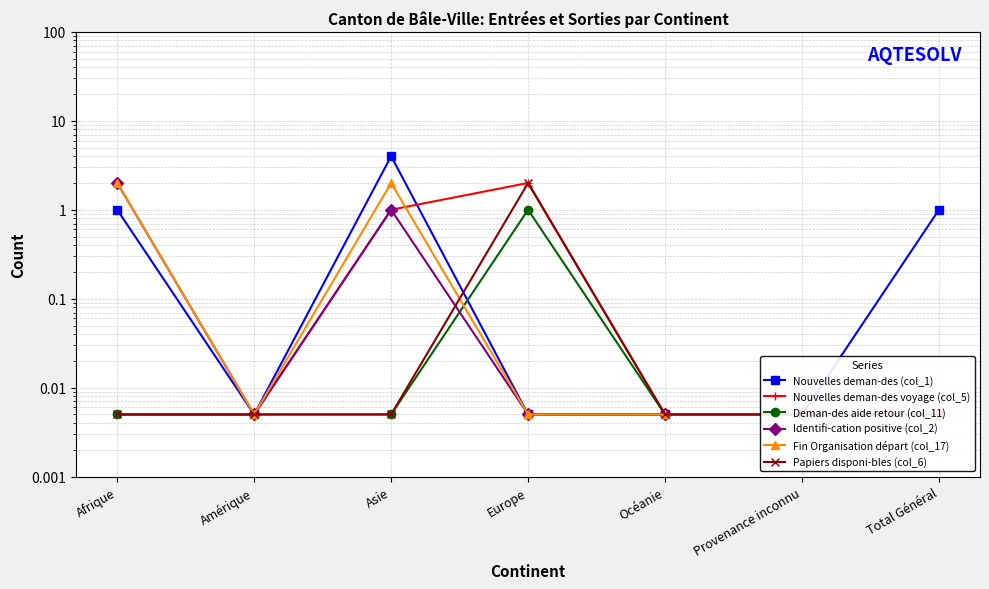

Reading left to right, extract all data points from this chart.

Nouvelles deman-des (col_1): Afrique=1.0	Amérique=0.0	Asie=4.0	Europe=0.0	Océanie=0.0	Provenance inconnu=0.0	Total Général=1.0
Nouvelles deman-des voyage (col_5): Afrique=0.0	Amérique=0.0	Asie=1.0	Europe=2.0	Océanie=0.0	Provenance inconnu=0.0	Total Général=0.0
Deman-des aide retour (col_11): Afrique=0.0	Amérique=0.0	Asie=0.0	Europe=1.0	Océanie=0.0	Provenance inconnu=0.0	Total Général=0.0
Identifi-cation positive (col_2): Afrique=2.0	Amérique=0.0	Asie=1.0	Europe=0.0	Océanie=0.0	Provenance inconnu=0.0	Total Général=0.0
Fin Organisation départ (col_17): Afrique=2.0	Amérique=0.0	Asie=2.0	Europe=0.0	Océanie=0.0	Provenance inconnu=0.0	Total Général=0.0
Papiers disponi-bles (col_6): Afrique=0.0	Amérique=0.0	Asie=0.0	Europe=2.0	Océanie=0.0	Provenance inconnu=0.0	Total Général=0.0